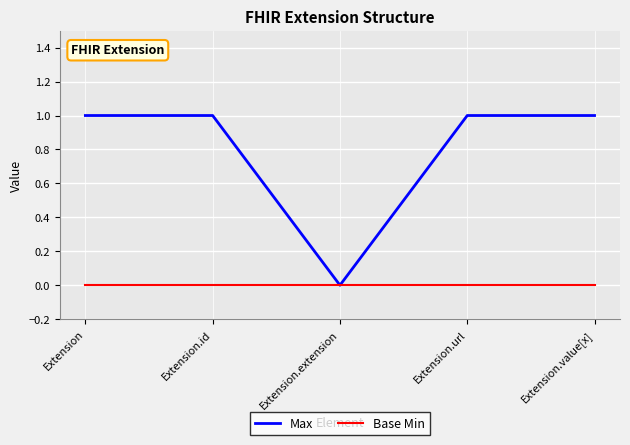

Is the value of Max at Extension.id greater than the value of Base Min at Extension.value[x]?

Yes